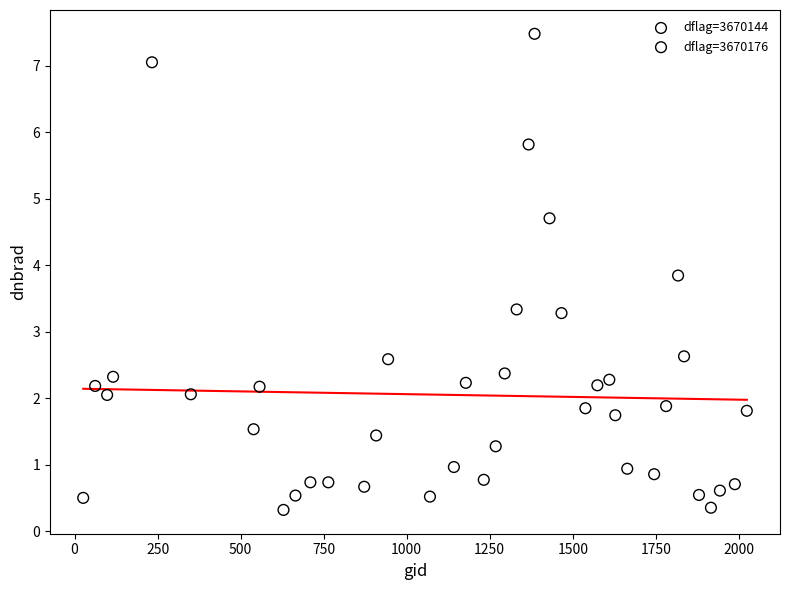

Which series reaches the maximum Y coordinate?

dflag=3670144